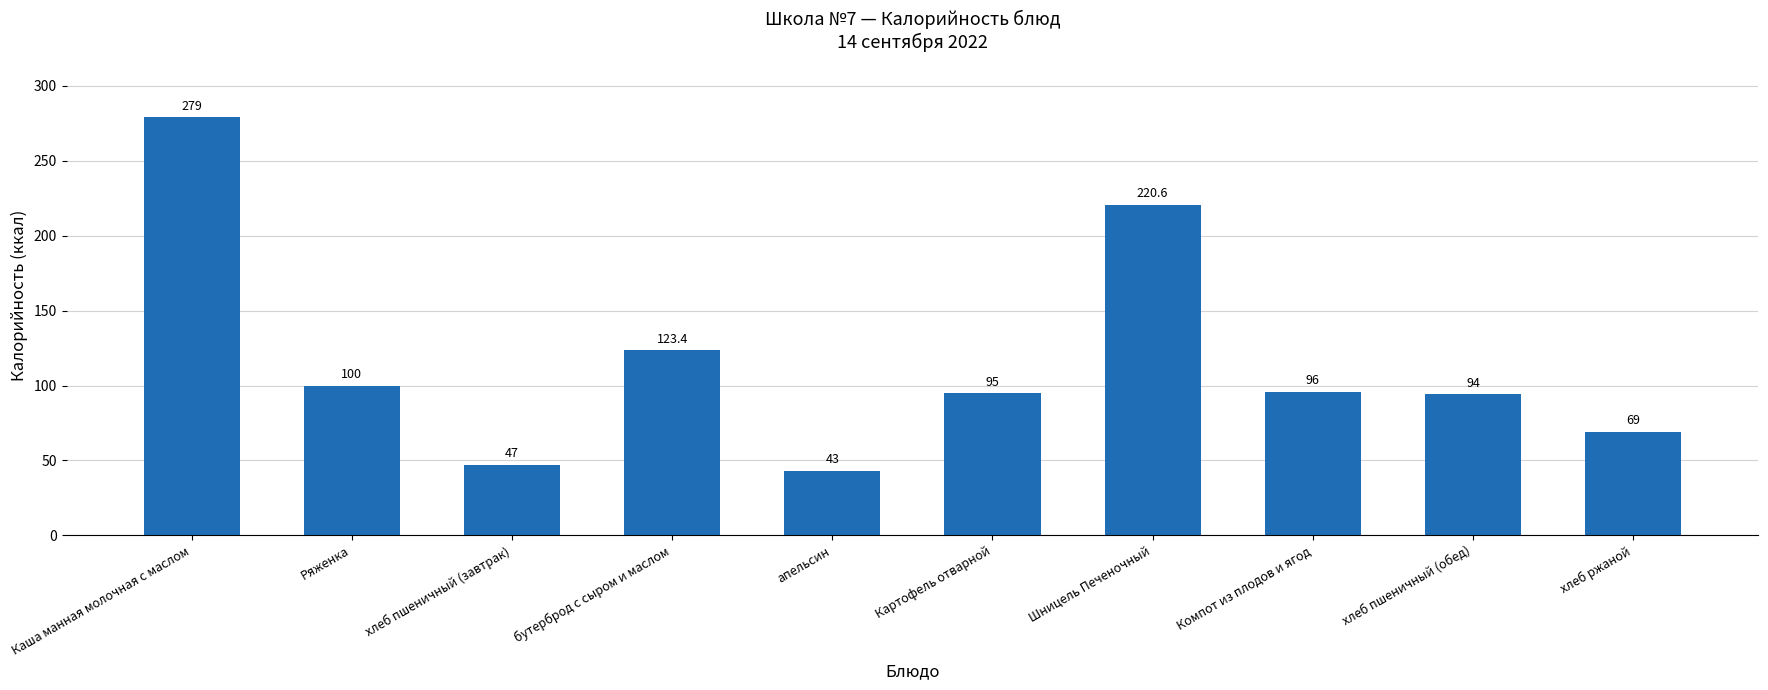

What is the difference between the second highest and minimum values?

177.6